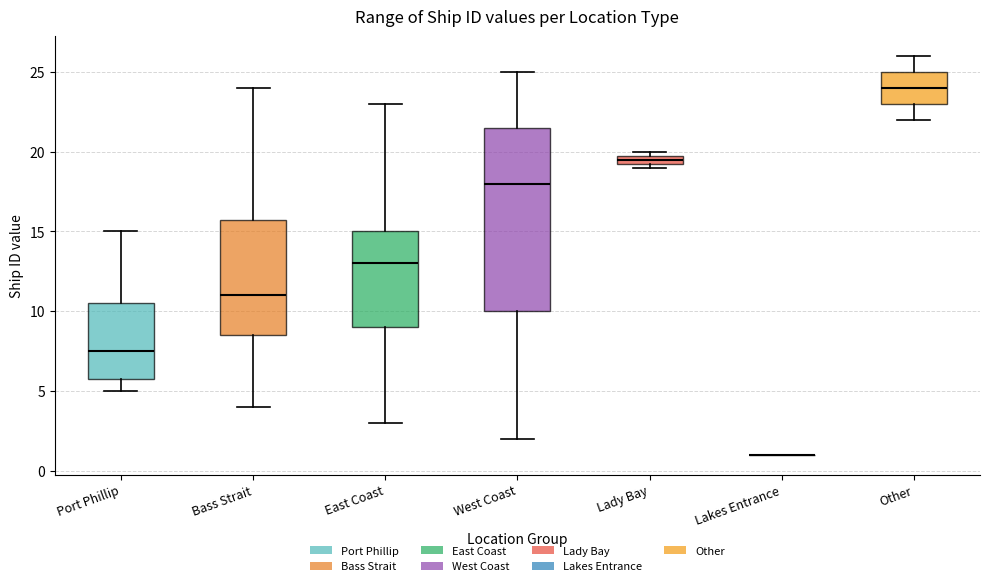

Comparing the boxes themselves (not the whiskers), which one is the tallest?

West Coast